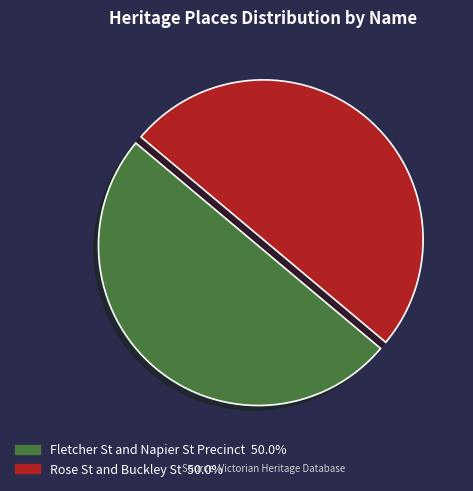

The Rose St and Buckley St slice represents 50% of the pie. True or false?

True